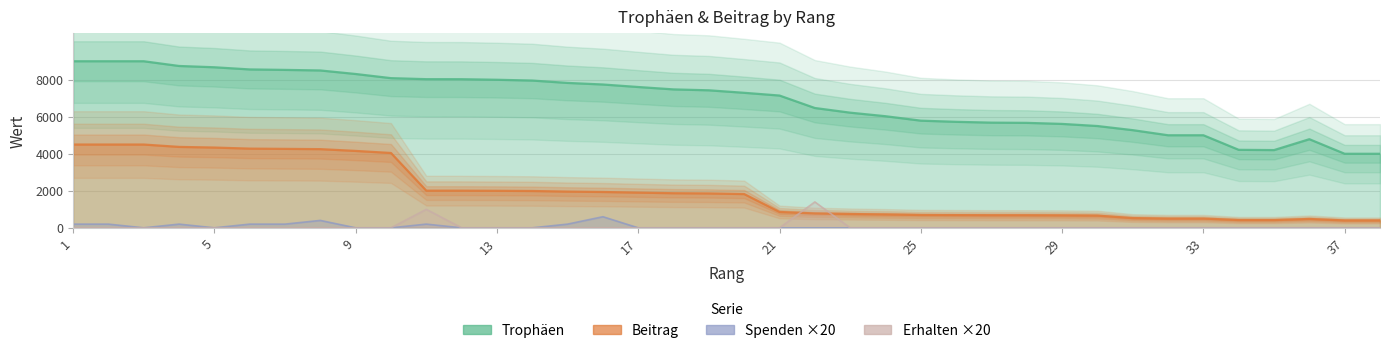

How many values in the Trophäen series are below 7430?

19